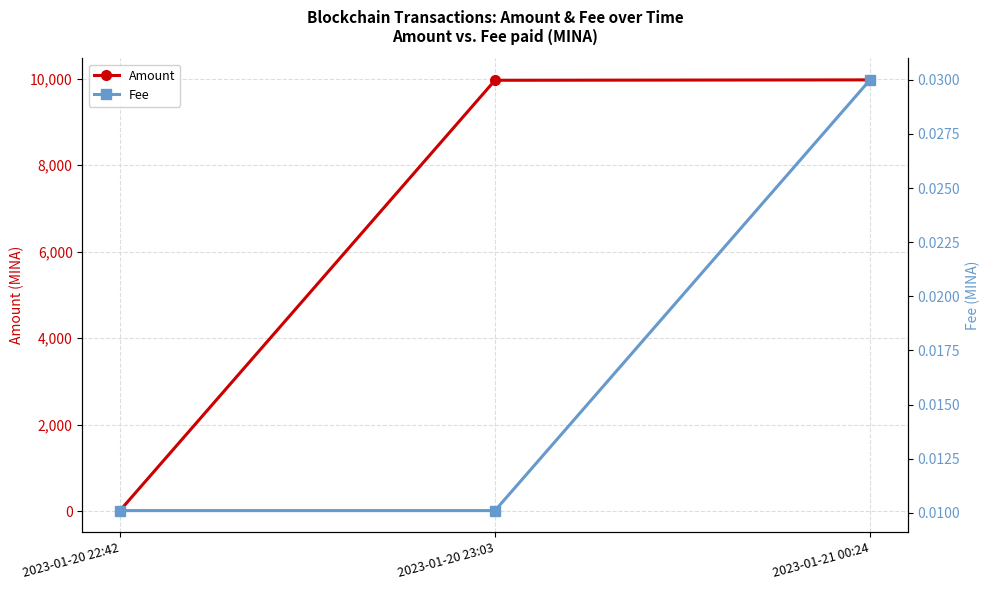

How many lines are shown in the chart?

2